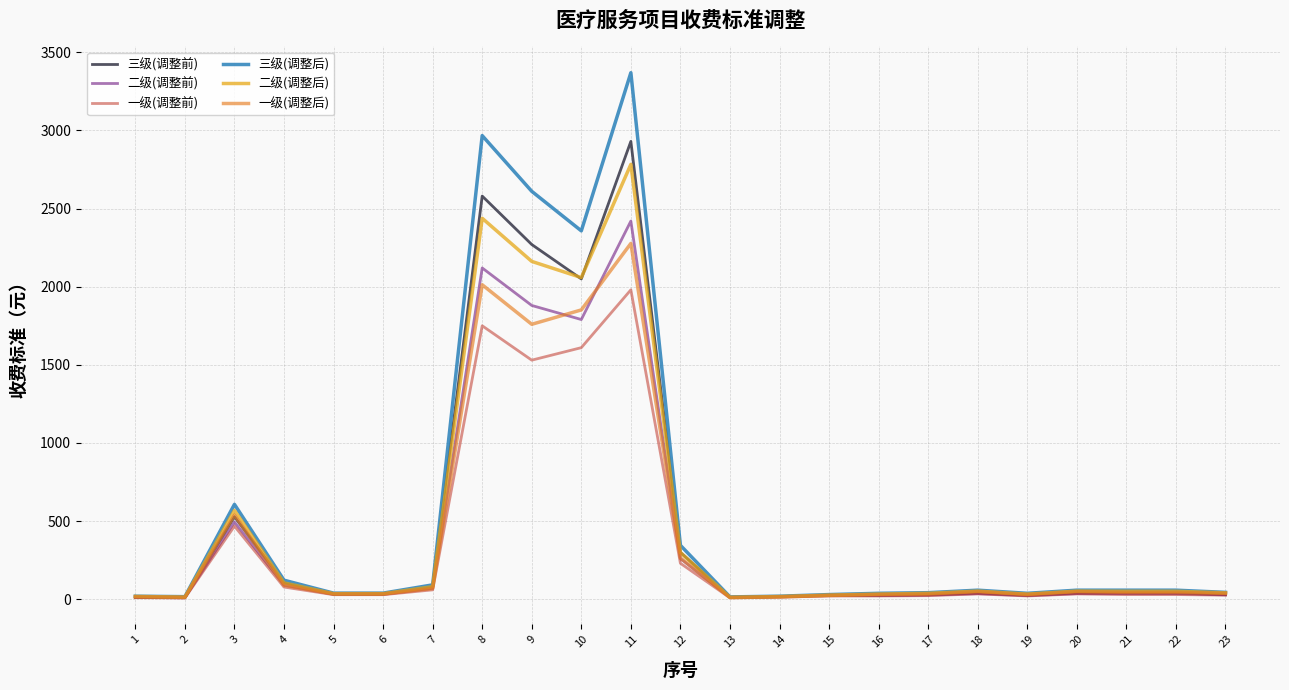

What are all the series names shown in the legend?

三级(调整前), 二级(调整前), 一级(调整前), 三级(调整后), 二级(调整后), 一级(调整后)